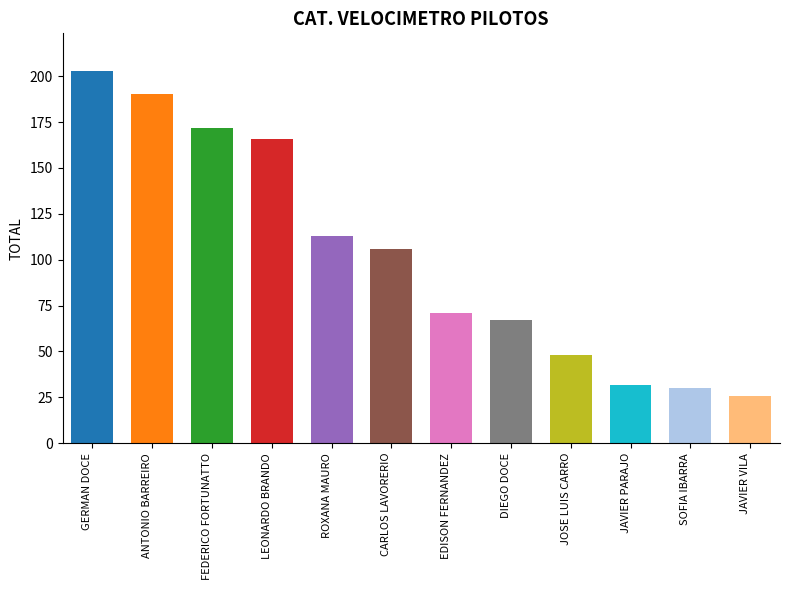

What is the maximum value shown in the chart?

203